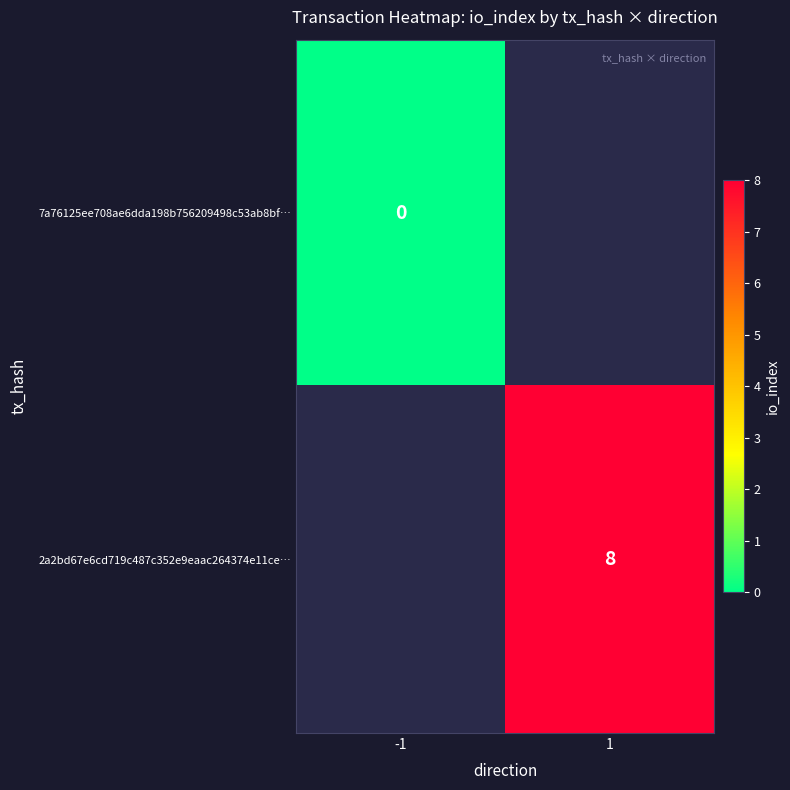

List the labels in order of 7a76125ee708ae6dda198b756209498c53ab8bf… value, smallest first.

-1, 1